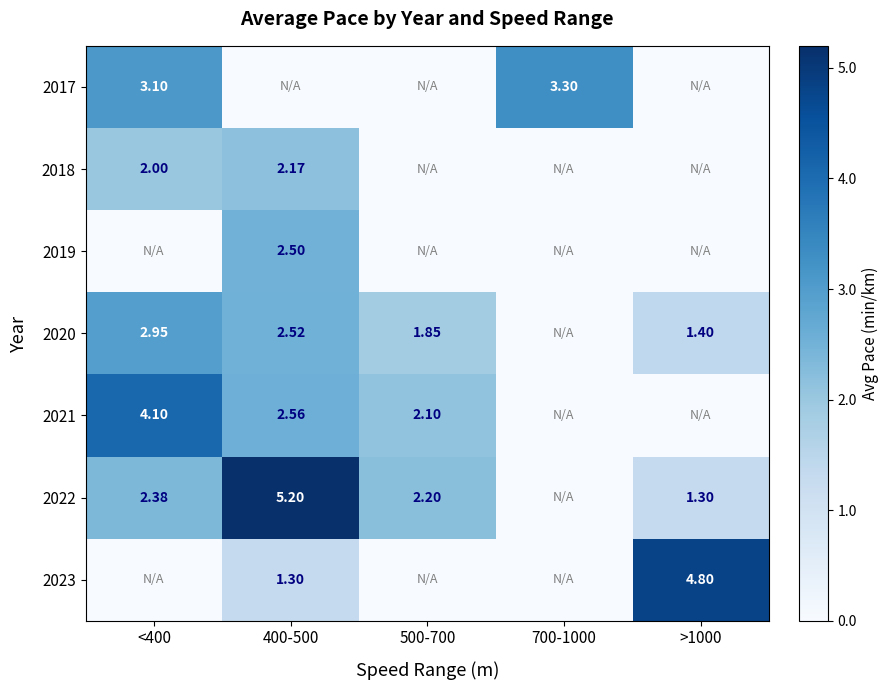

How many values in the 2018 series exceed 0?

2